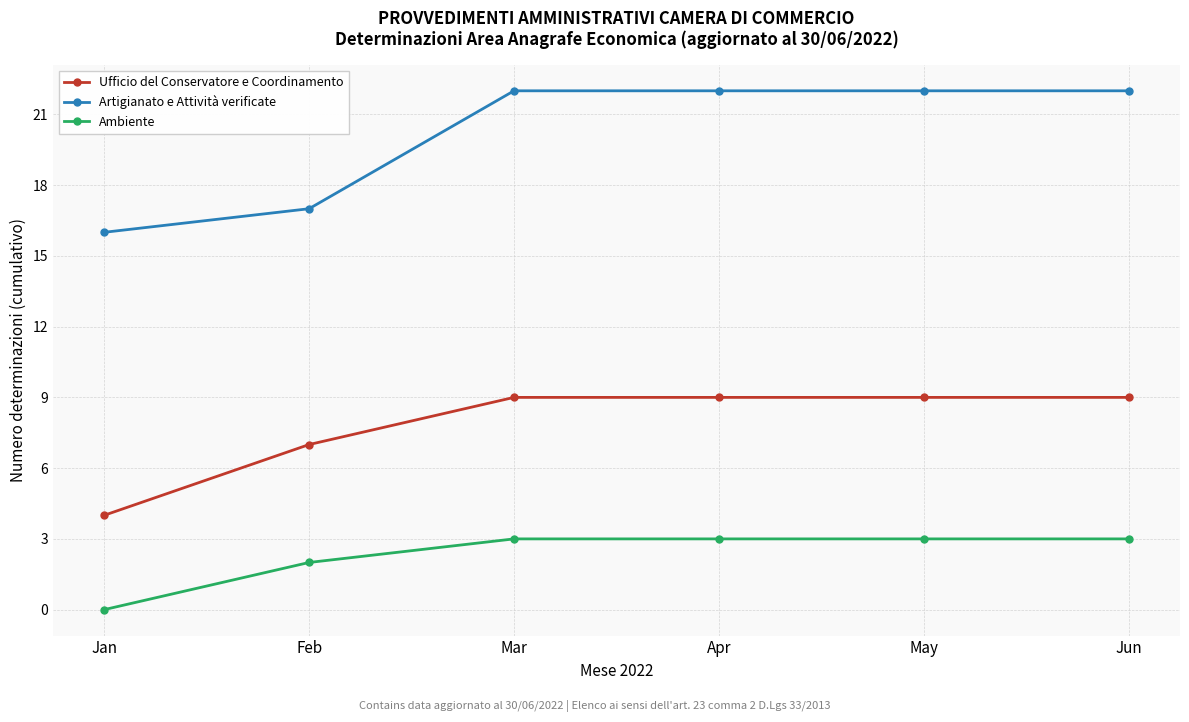

Is it true that Artigianato e Attività verificate equals 4 at Feb?

False